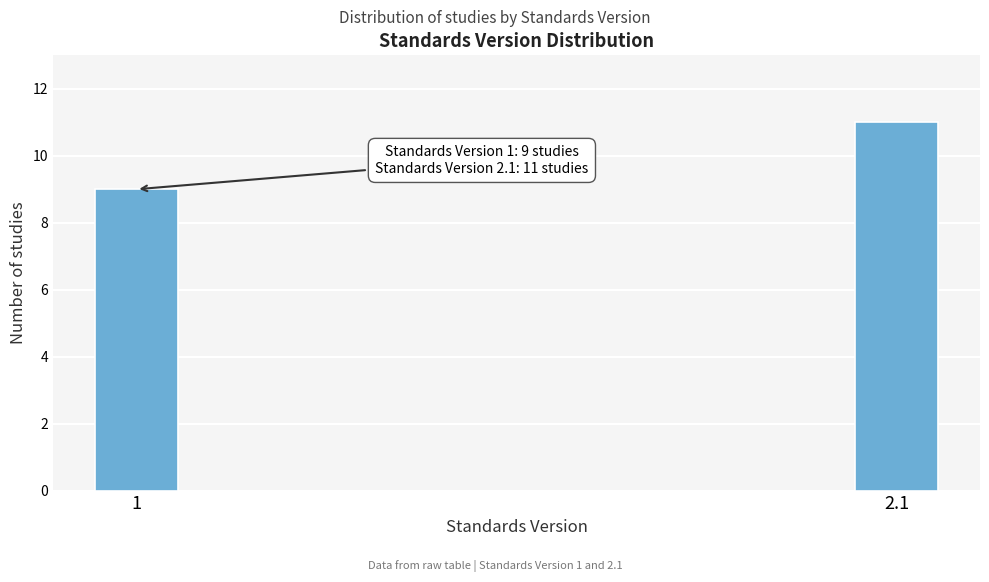

Reading left to right, what are all the values shown in this chart?

9	11